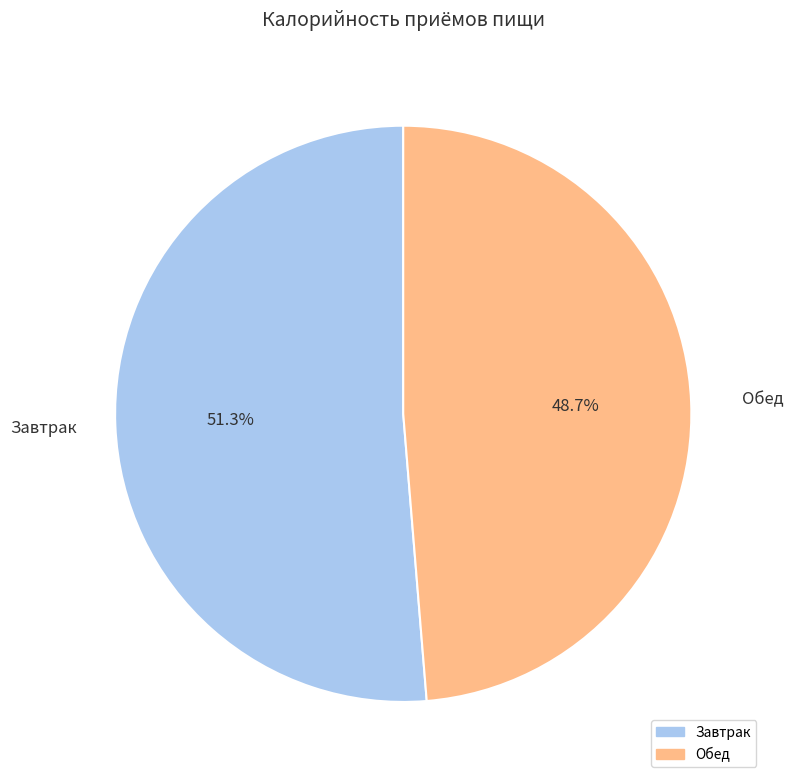

What percentage do Завтрак and Обед together represent?

100.0%